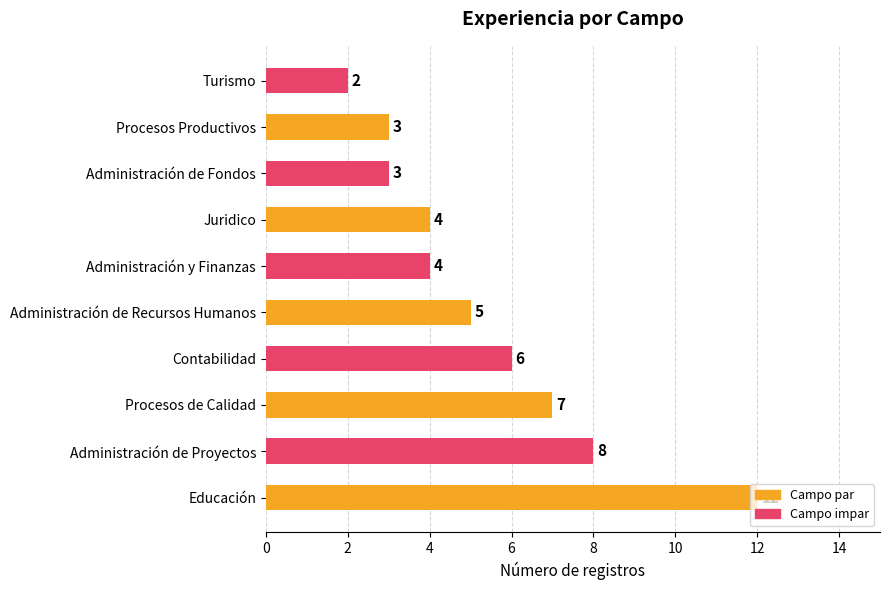

At which category does the chart reach its minimum across all series?

Turismo